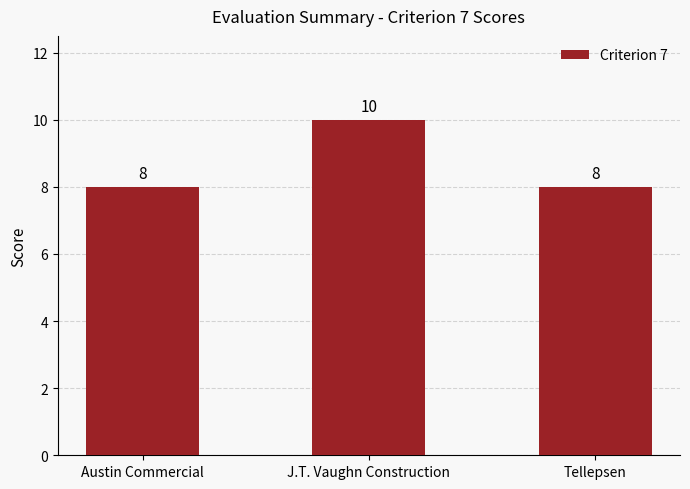

What is the smallest value displayed?

8